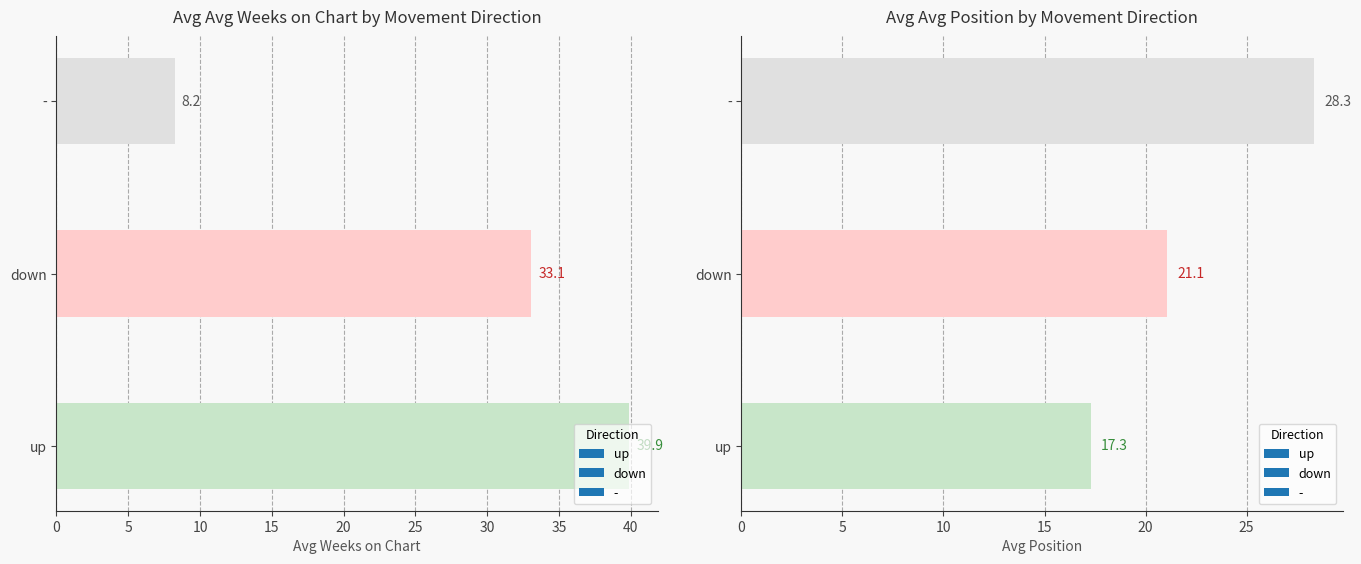

Rank the series by their maximum value, from lowest to highest.

stable, down, up